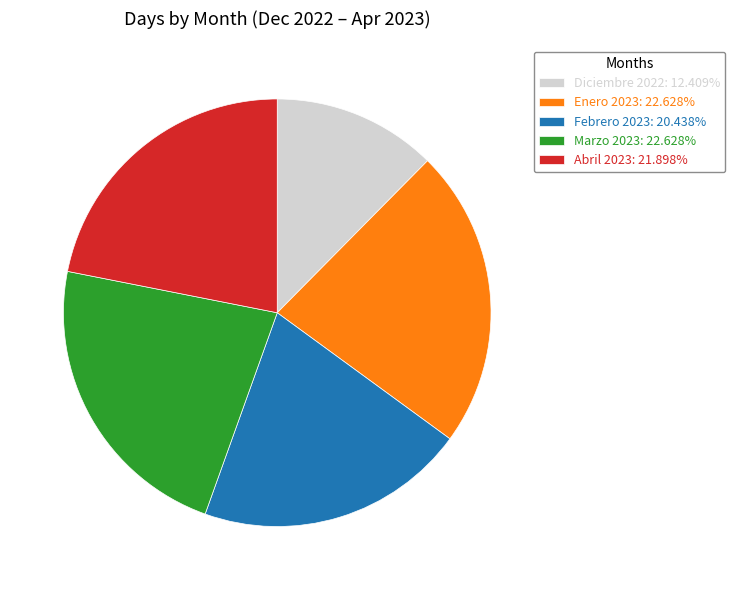

Do Marzo 2023: 22.628% and Abril 2023: 21.898% together represent more than half of the pie?

No